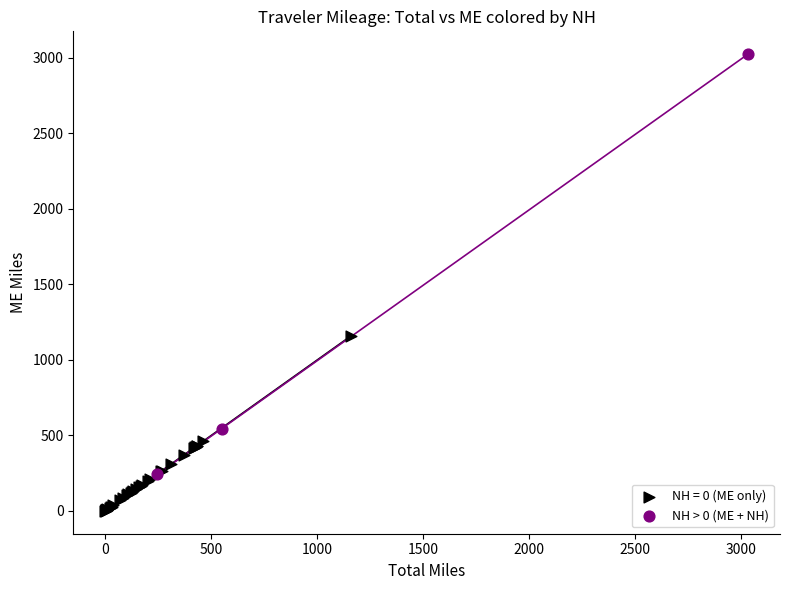

Which series has the widest spread of Y values?

NH > 0 (ME + NH)